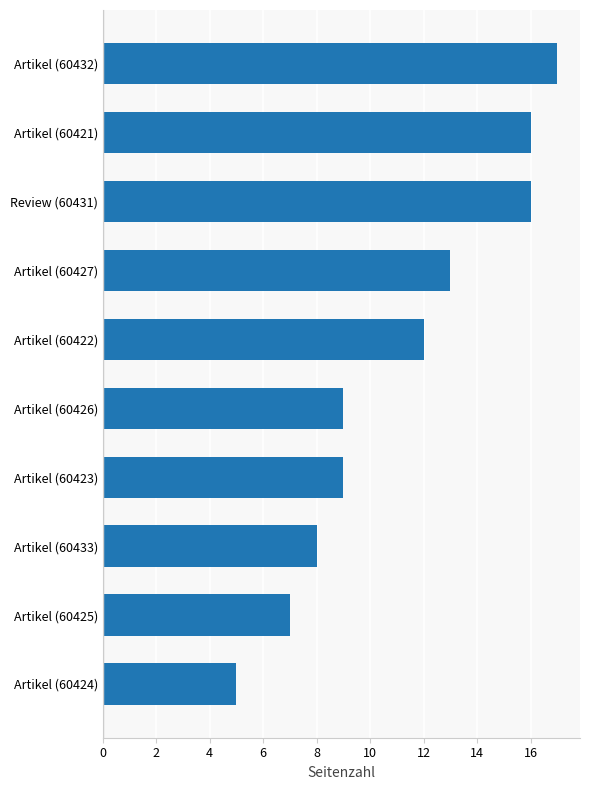

How many values are below 12?

5